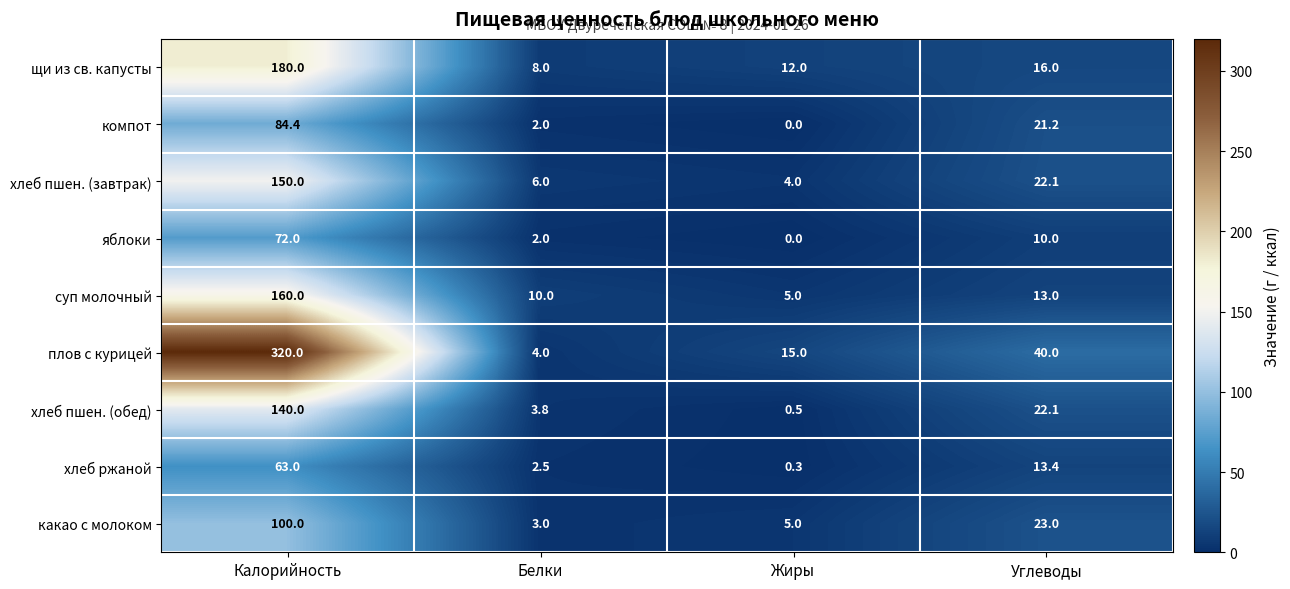

The щи из св. капусты series shows 16.0 at Углеводы. True or false?

True